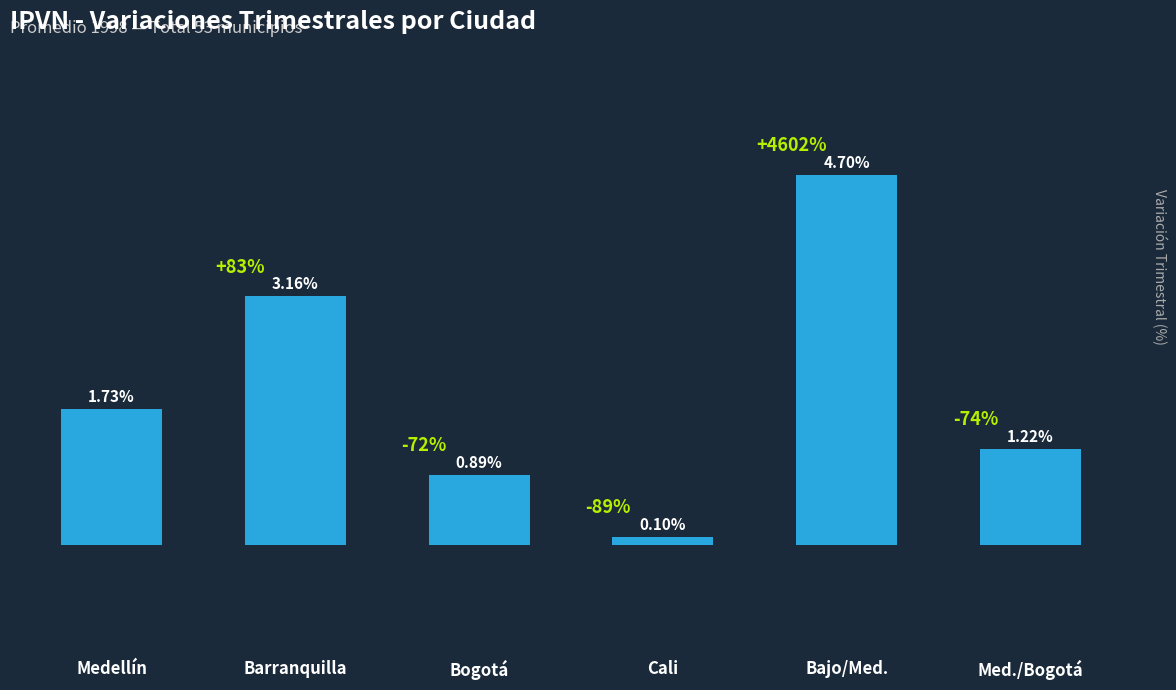

At which label is the value closest to 2?

Medellín